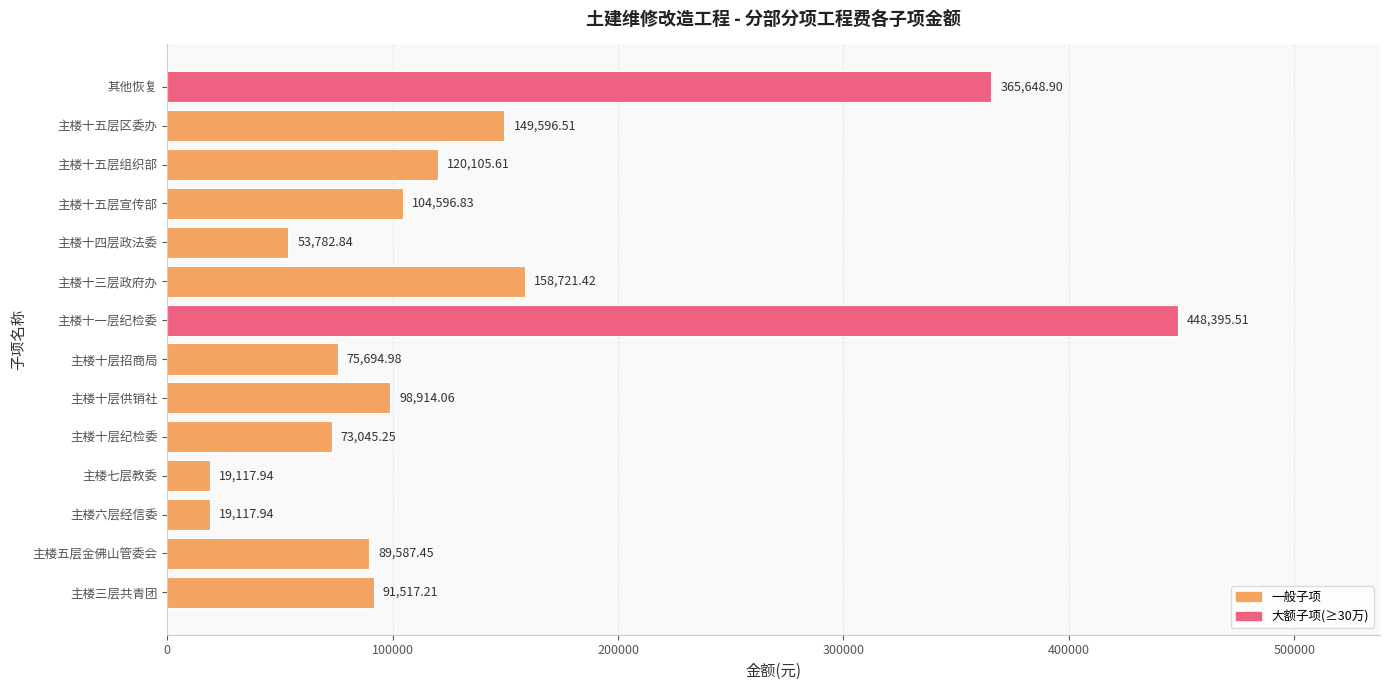

What is the change in value from 主楼十层纪检委 to 主楼十五层宣传部?

+31551.6